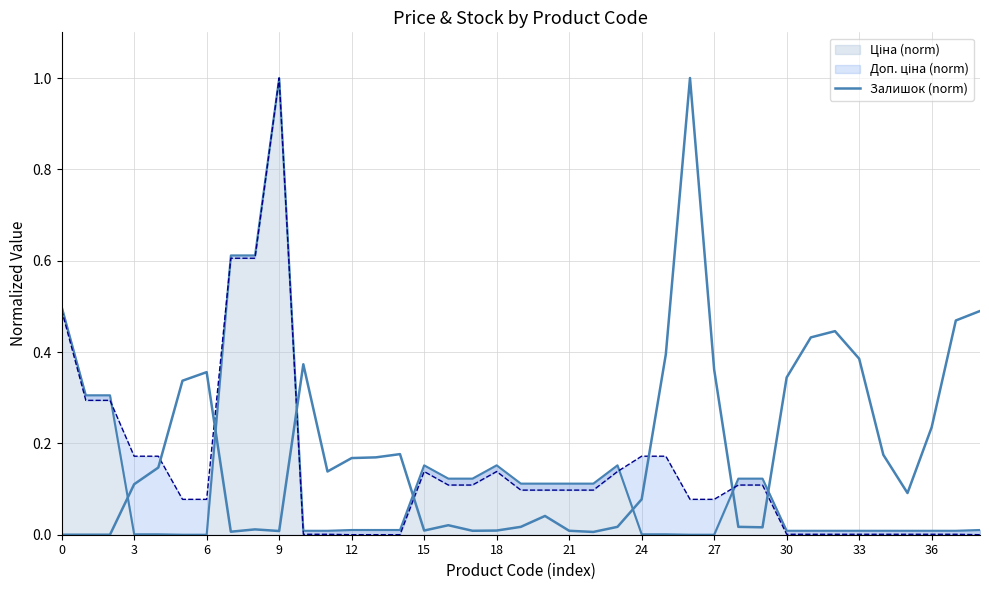

What is the average value?

0.2